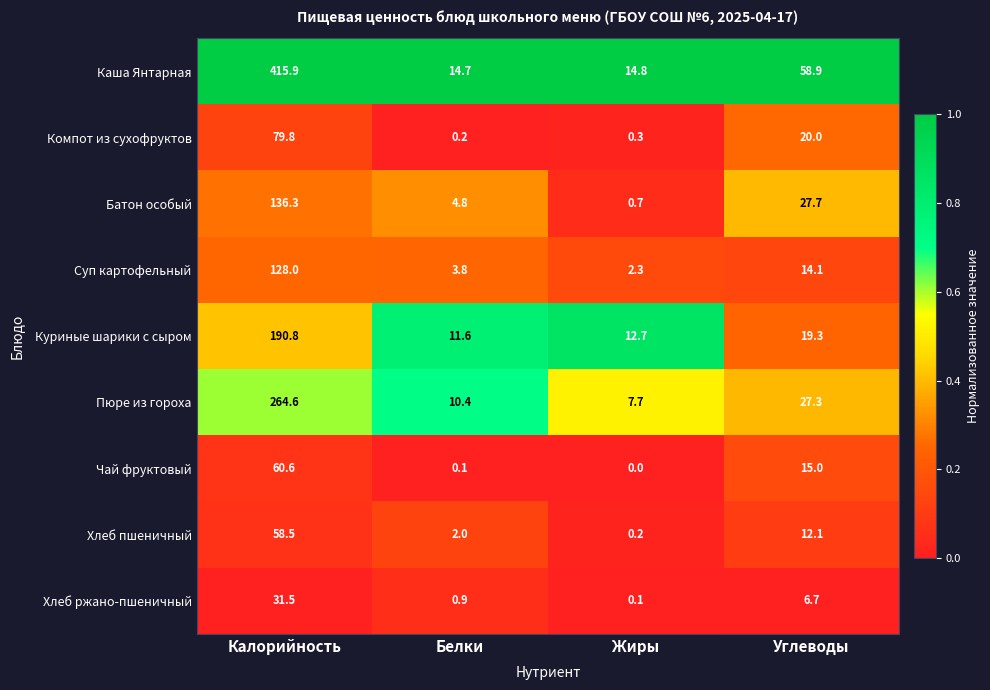

Read the Батон особый value at Жиры.

0.7